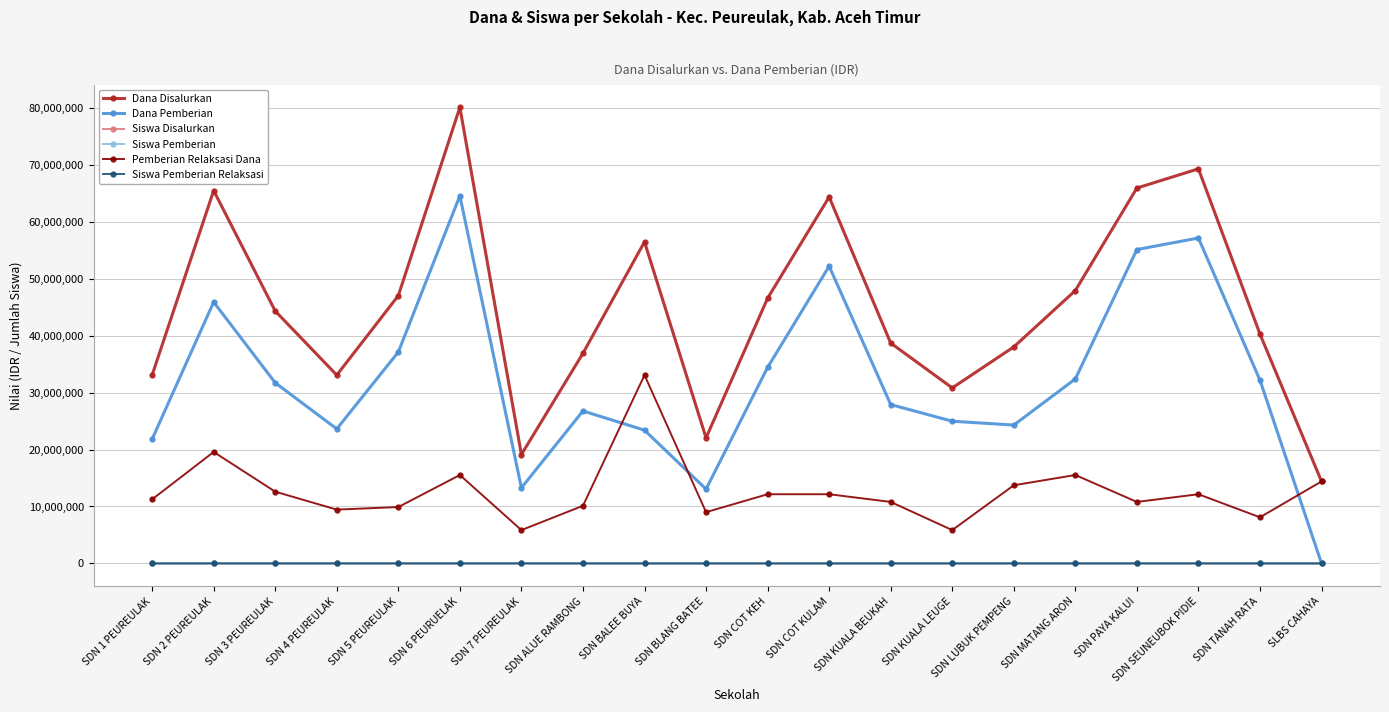

Is the value of Dana Disalurkan at SDN PAYA KALUI greater than the value of Dana Pemberian at SDN SEUNEUBOK PIDIE?

Yes